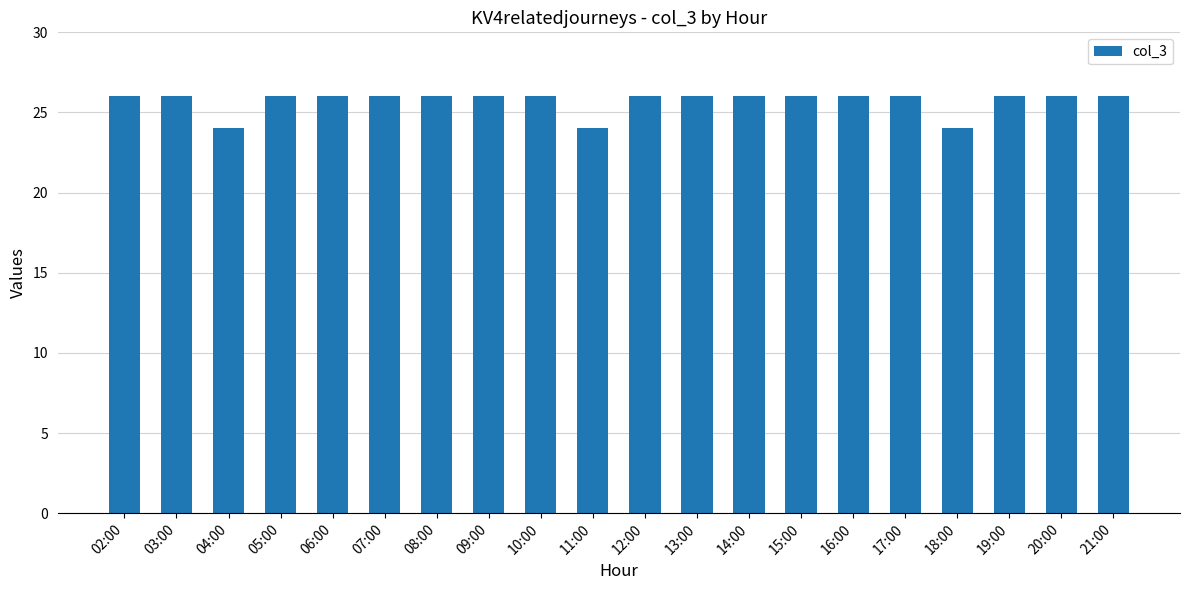

True or false: the data shows 24 at 04:00.

True